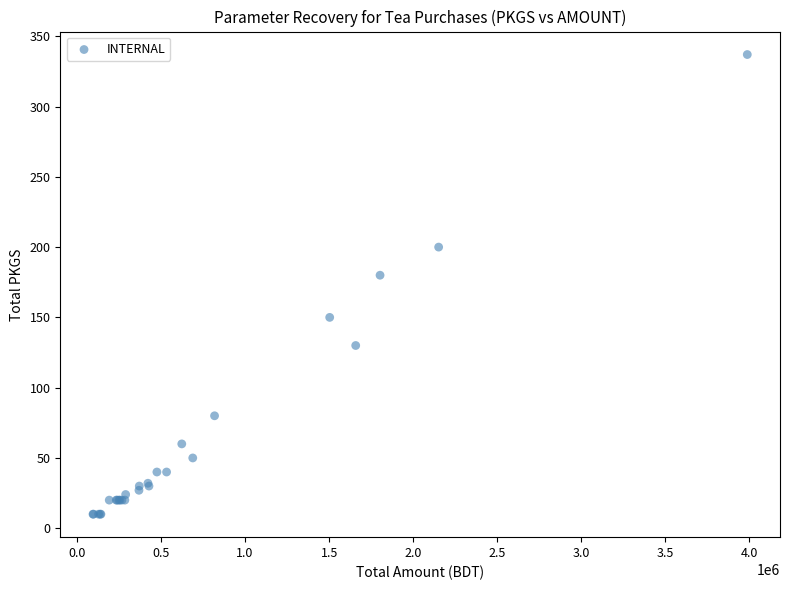

What Y value in the scatter plot is closest to 173?

180